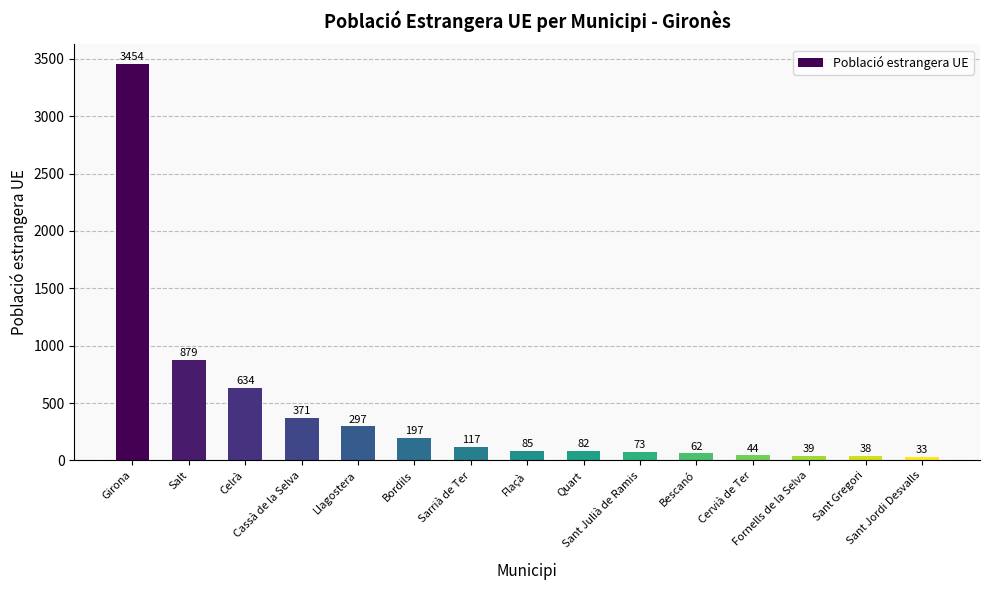

What is the change in value from Salt to Celrà?

-245